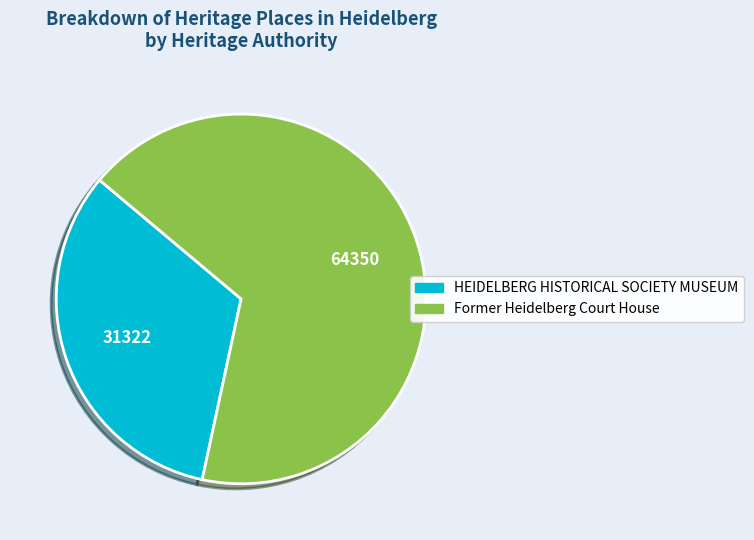

Combined, do Former Heidelberg Court House and HEIDELBERG HISTORICAL SOCIETY MUSEUM account for over 50%?

Yes